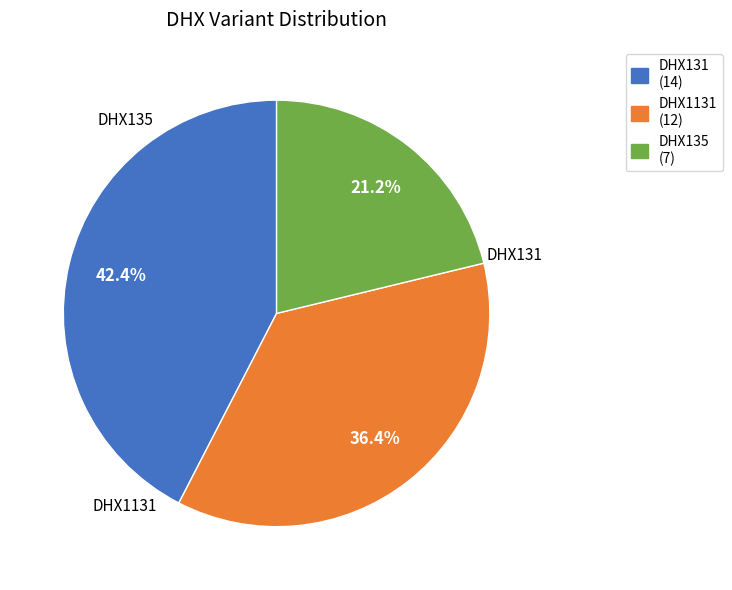

How many segments does this pie chart have?

3